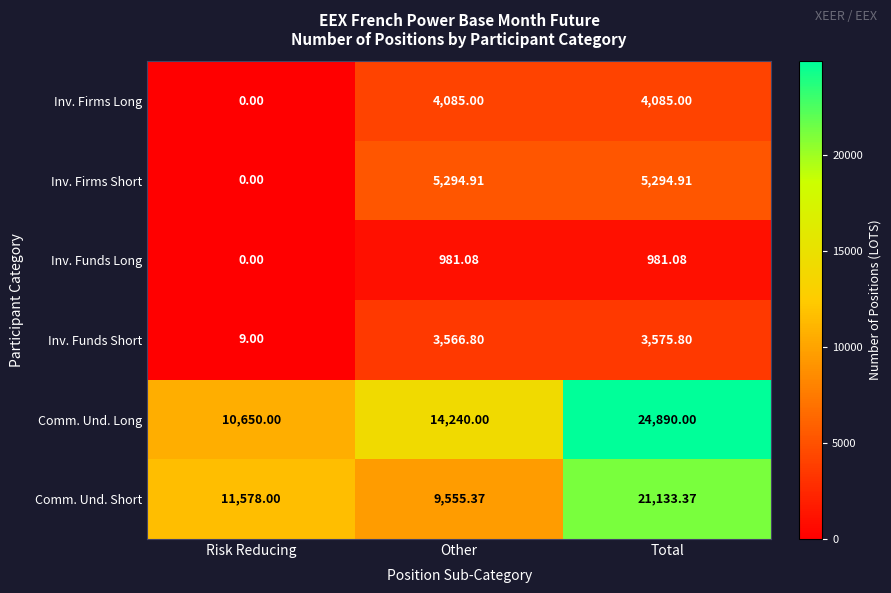

Which series changed the most between Risk Reducing and Other?

Inv. Firms Short